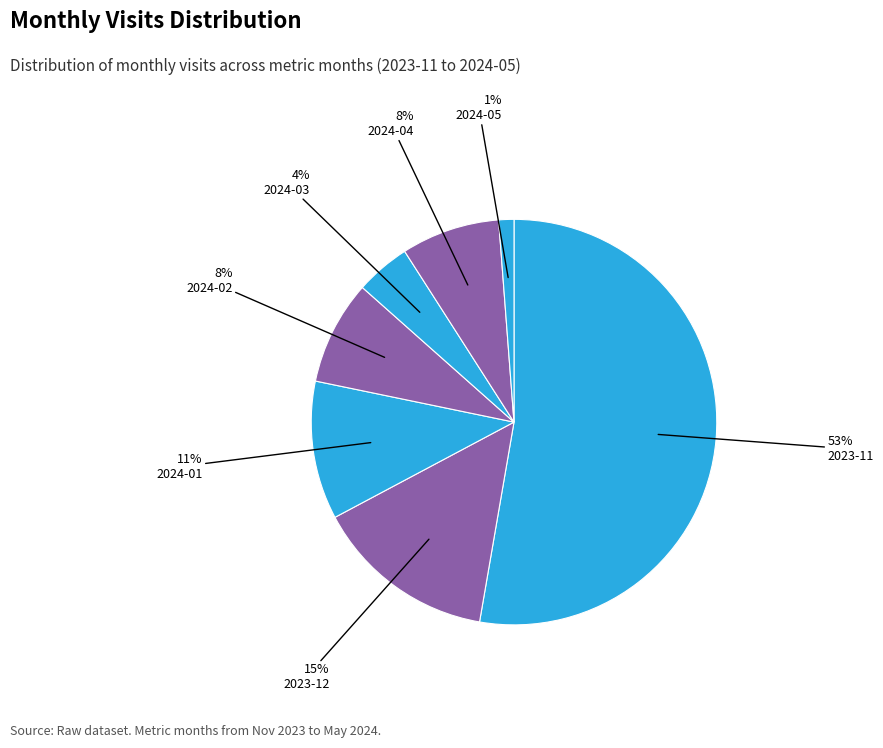

Which category has the biggest portion of the pie?

2023-11